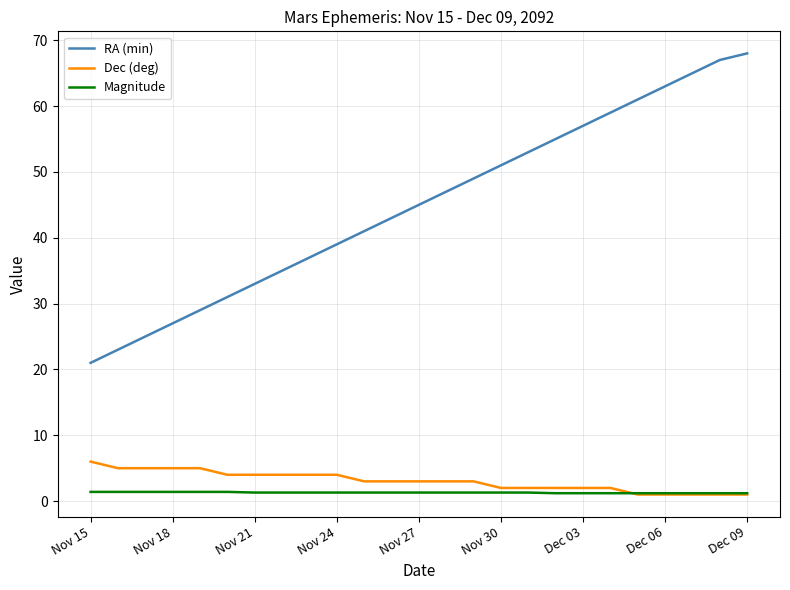

Which series has the widest spread of values?

RA (min)